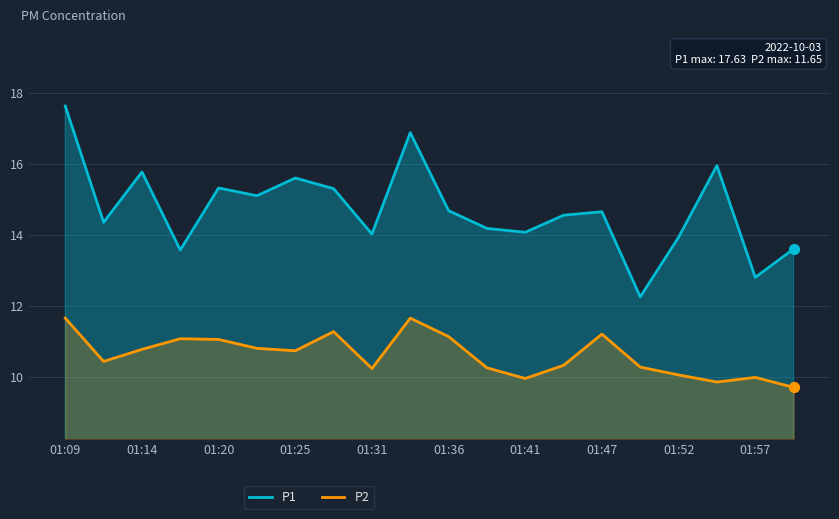

What is the total value across all series at 17?

25.8